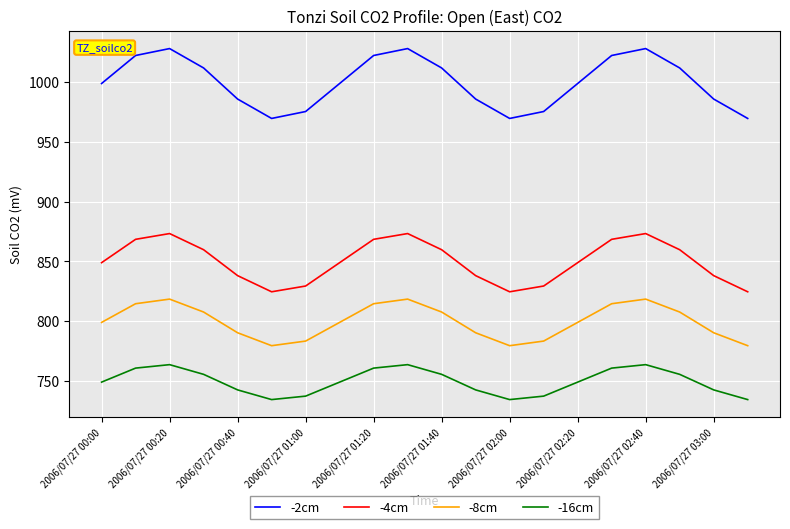

True or false: -4cm and -16cm intersect in this chart.

False